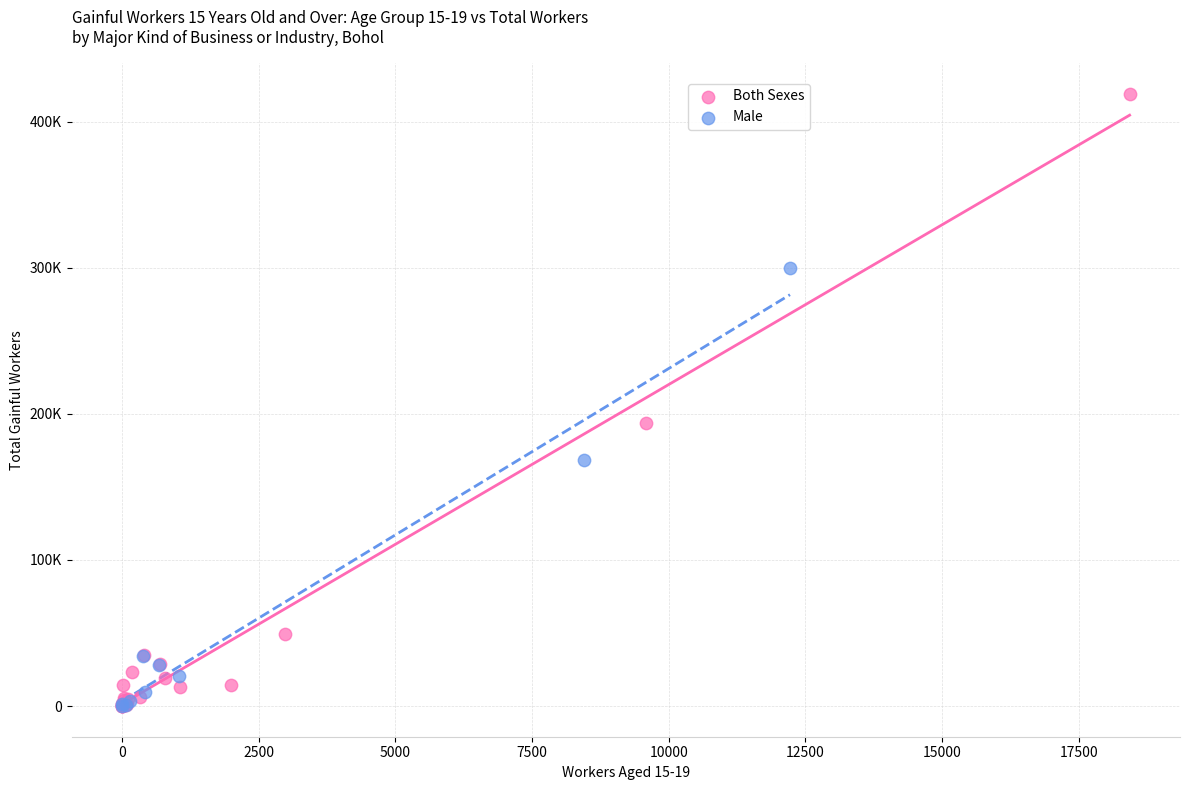

What are all the series names shown in the legend?

Both Sexes, Male